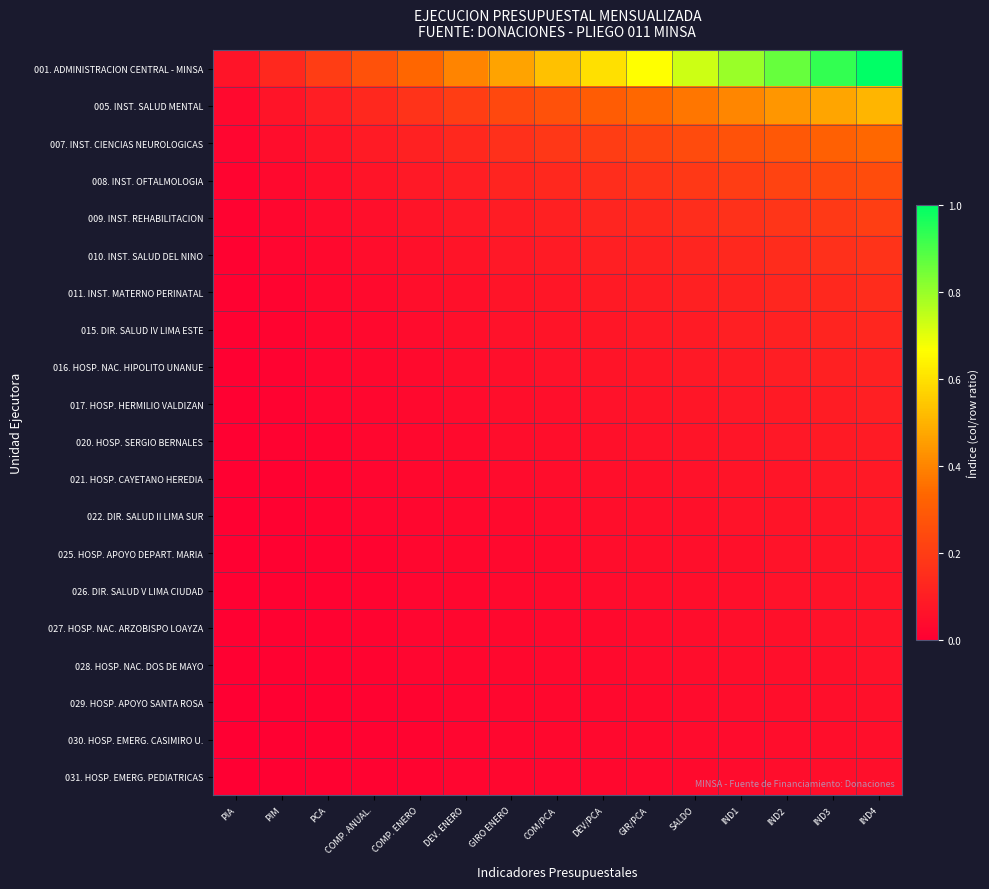

At which category is the sum across all series the highest?

IND4